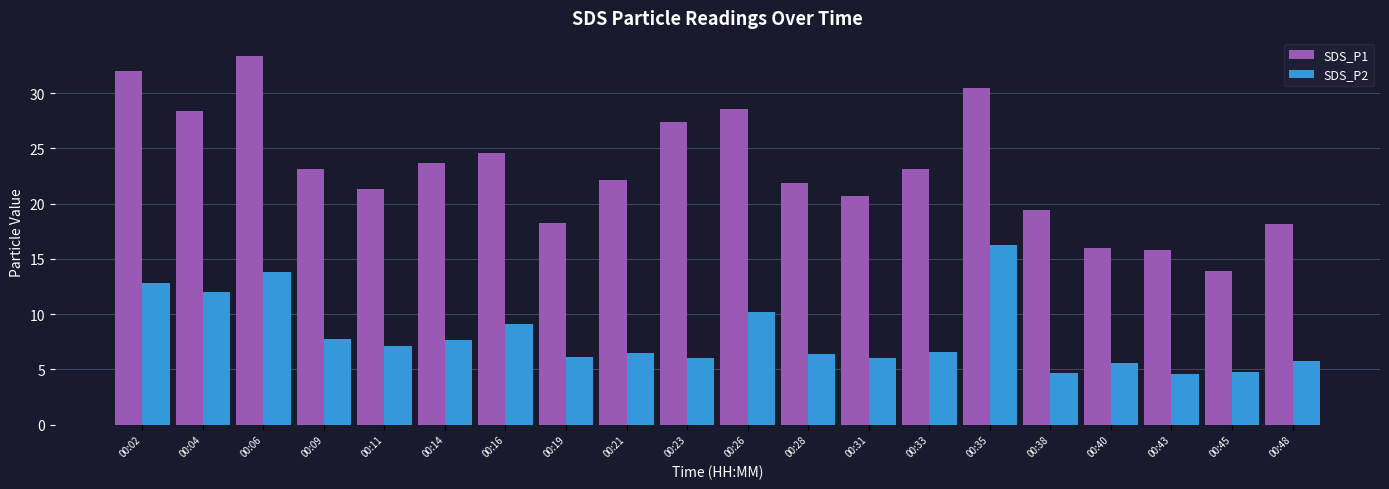

True or false: SDS_P2 has a value of 14.5 at 00:16.

False